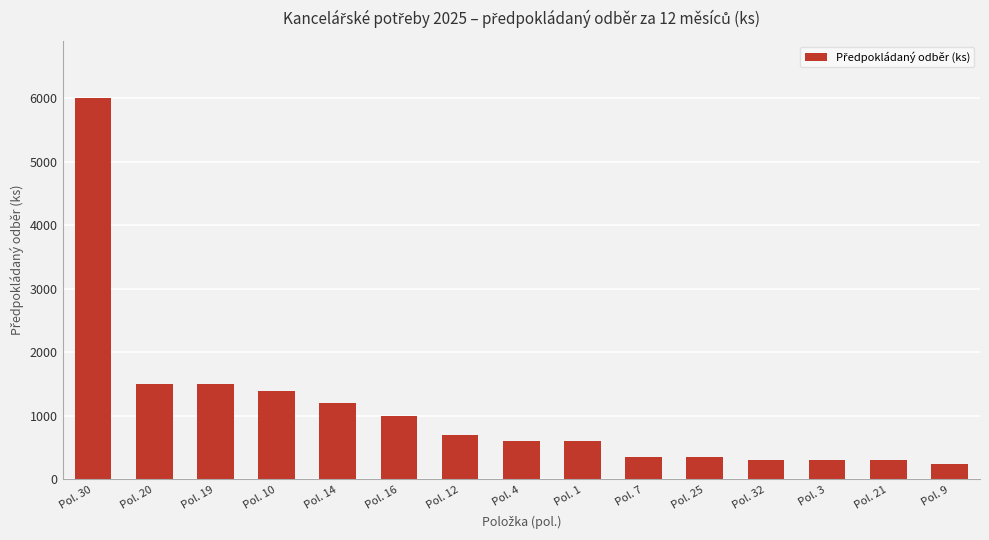

What is the value of the 11th bar from the left?

350